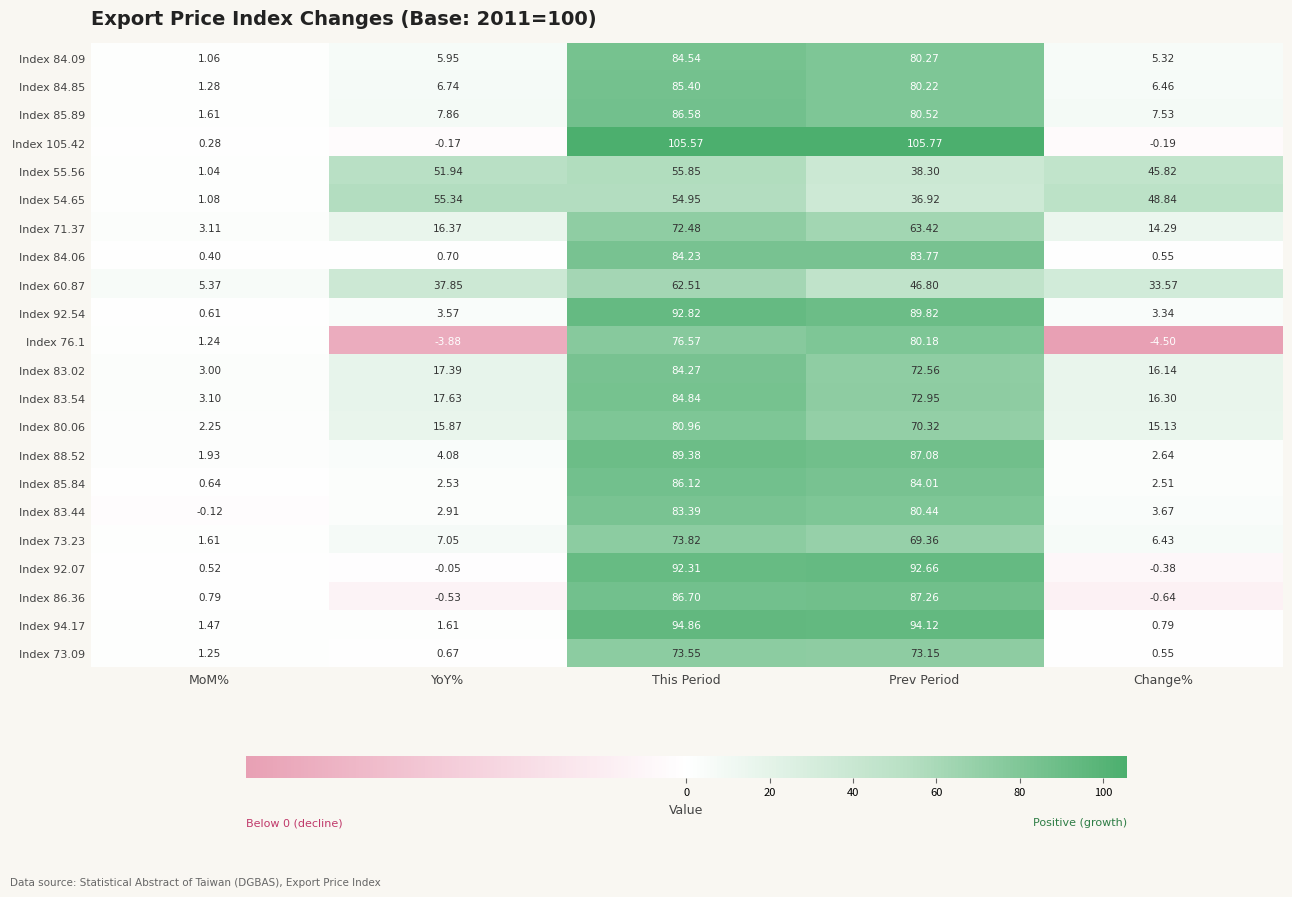

Which label corresponds to the smallest value in the chart?

Change%